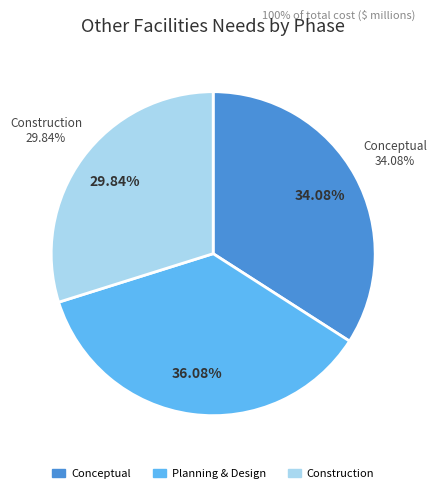

Which slice is the smallest?

Construction